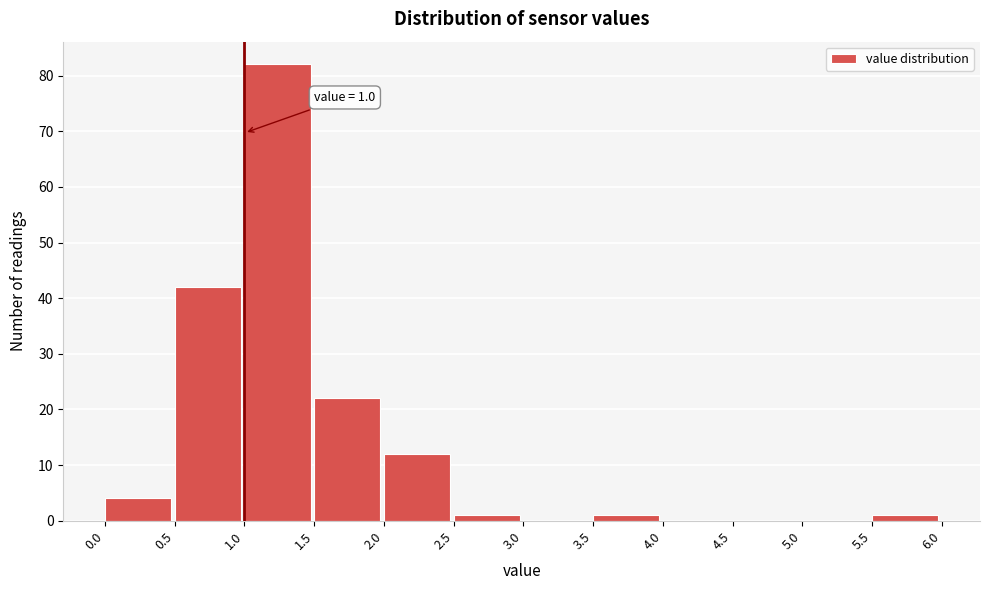

Which range on the x-axis has the tallest bar?

1.0 to 1.5